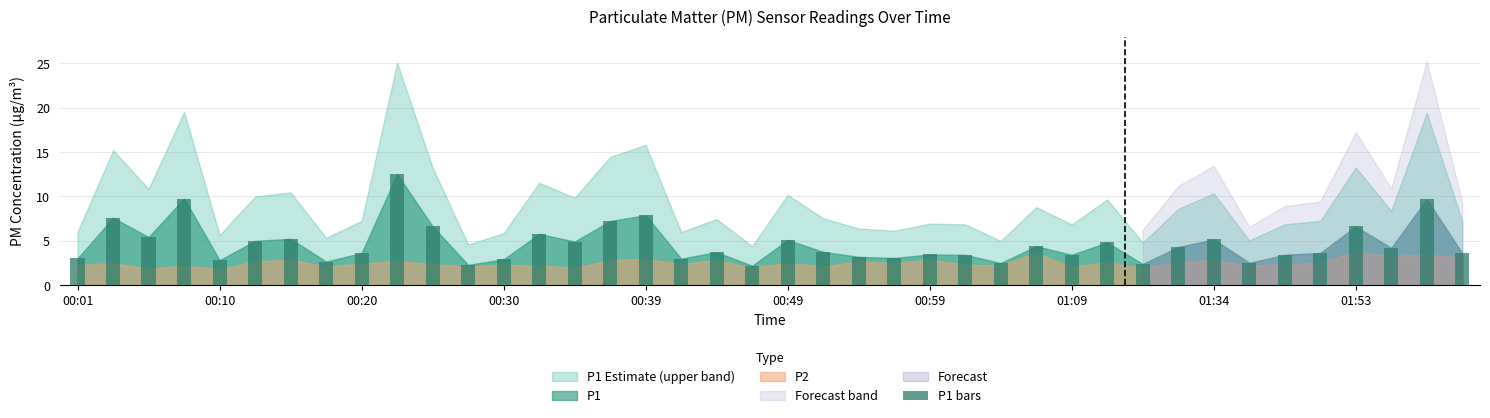

Count the number of data series in this chart.

1